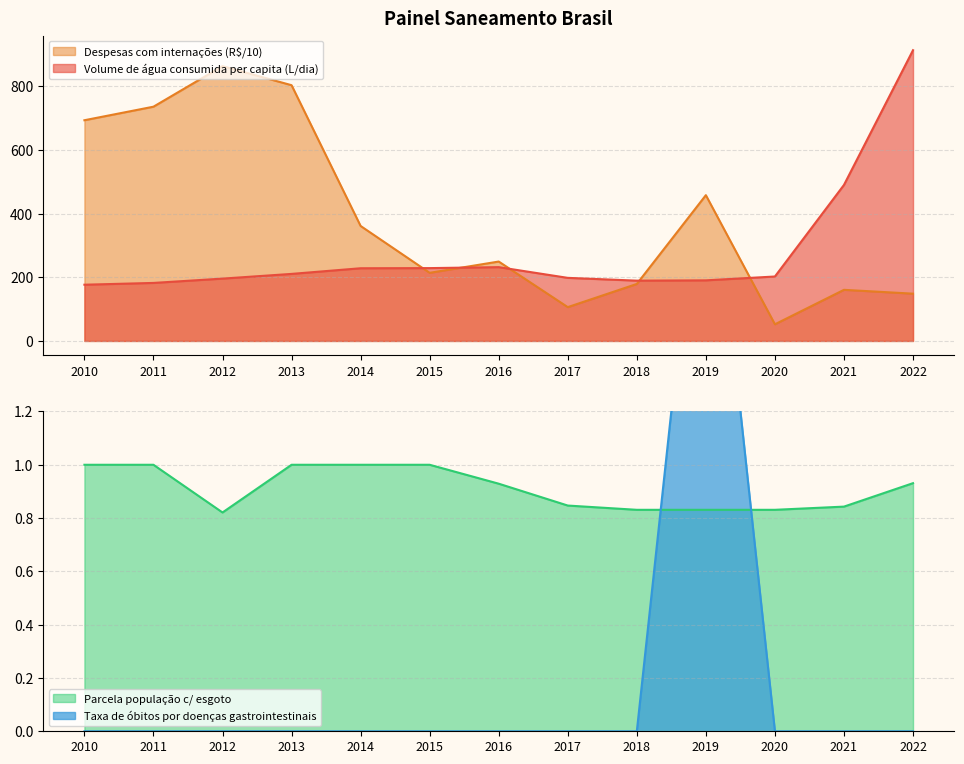

At which label is Volume de água consumida per capita (L/dia) closest to 545?

2021